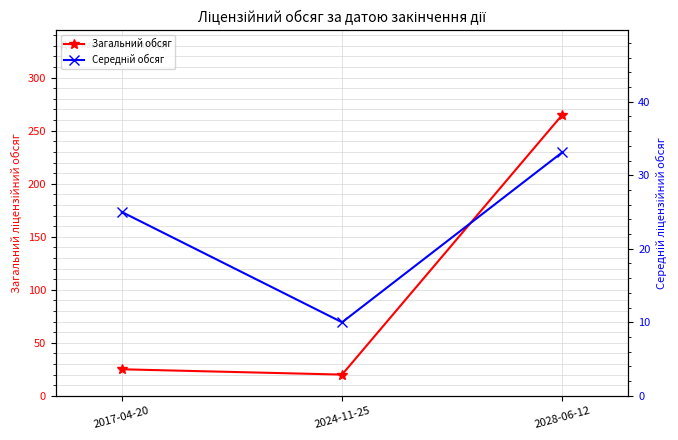

Rank the series by their average value, from lowest to highest.

Середній обсяг, Загальний обсяг